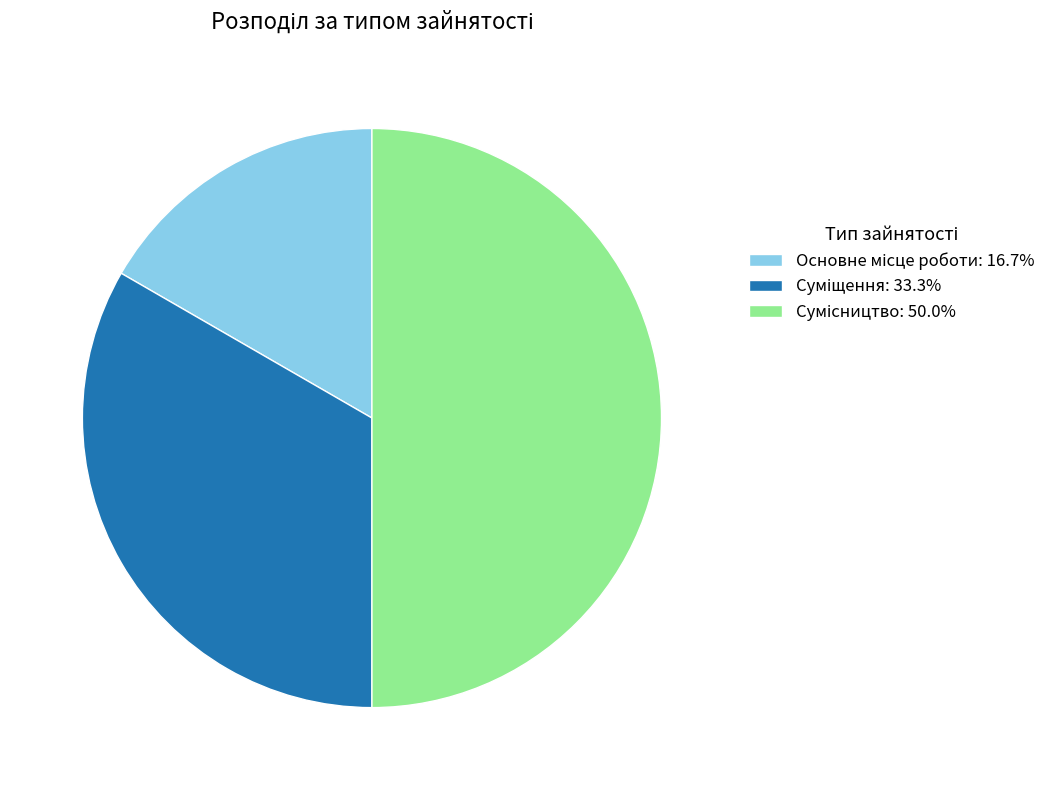

How many slices are in this pie chart?

3